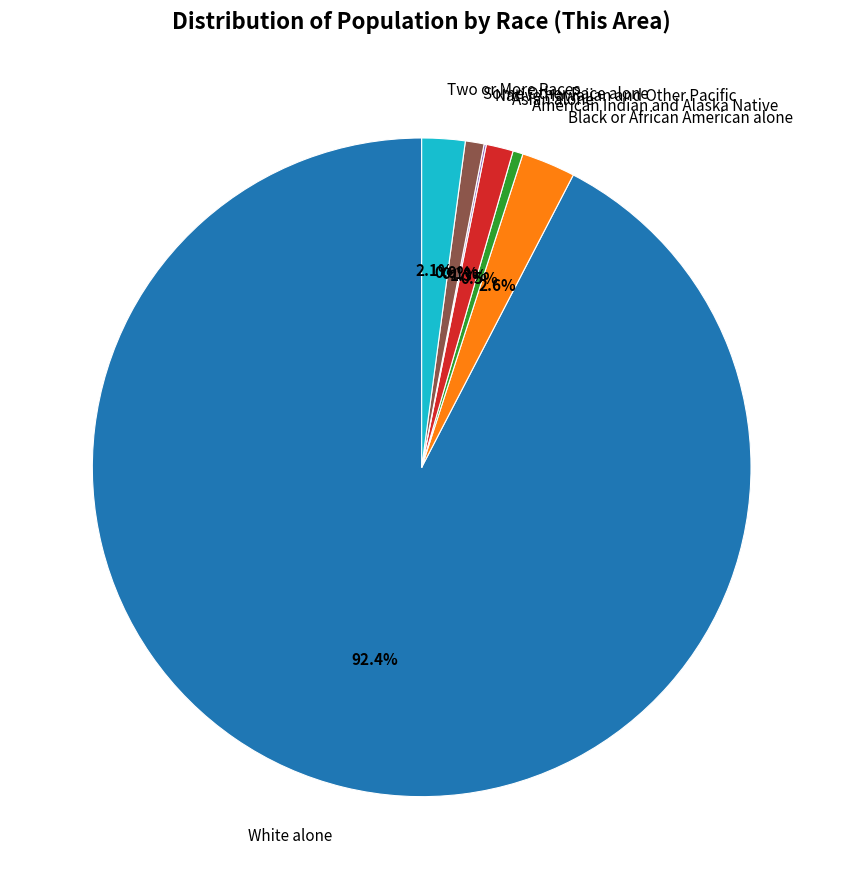

Which category has the biggest portion of the pie?

White alone